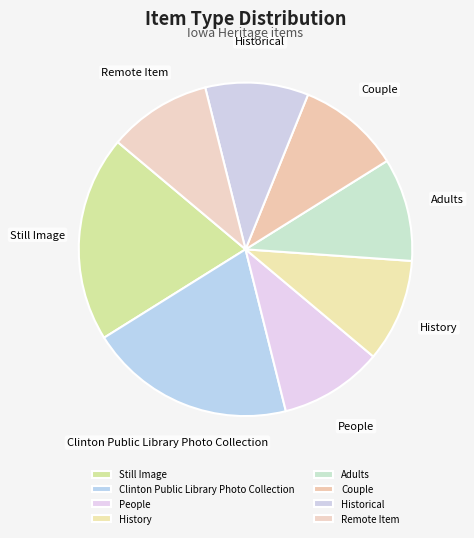

Is the sum of History and Still Image greater than half?

No